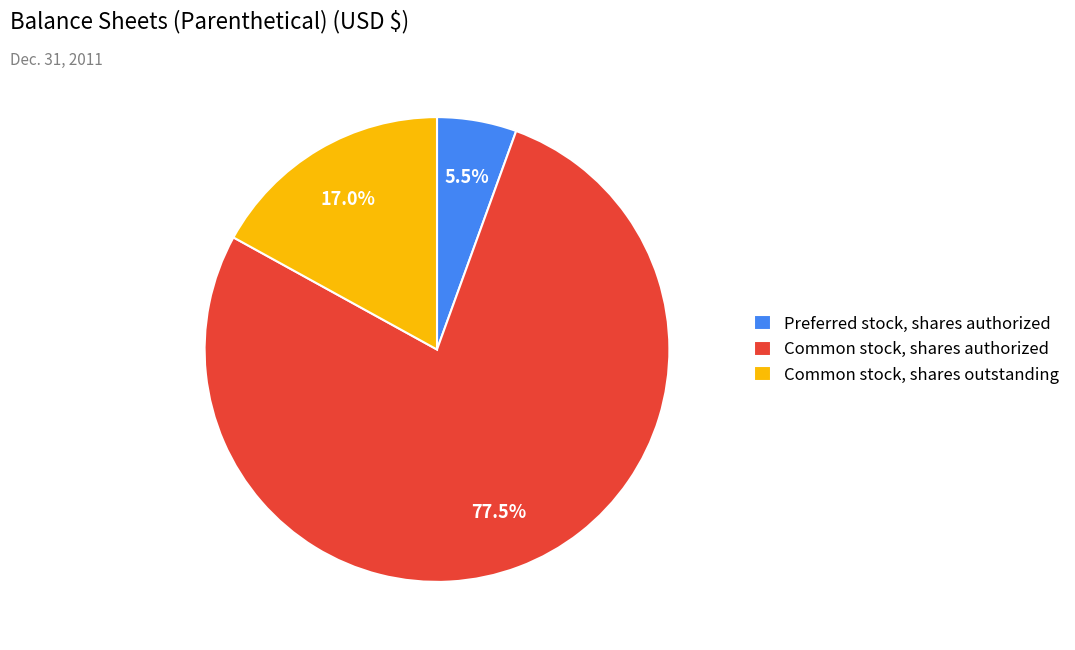

Which has a higher value, Common stock, shares outstanding or Preferred stock, shares authorized?

Common stock, shares outstanding